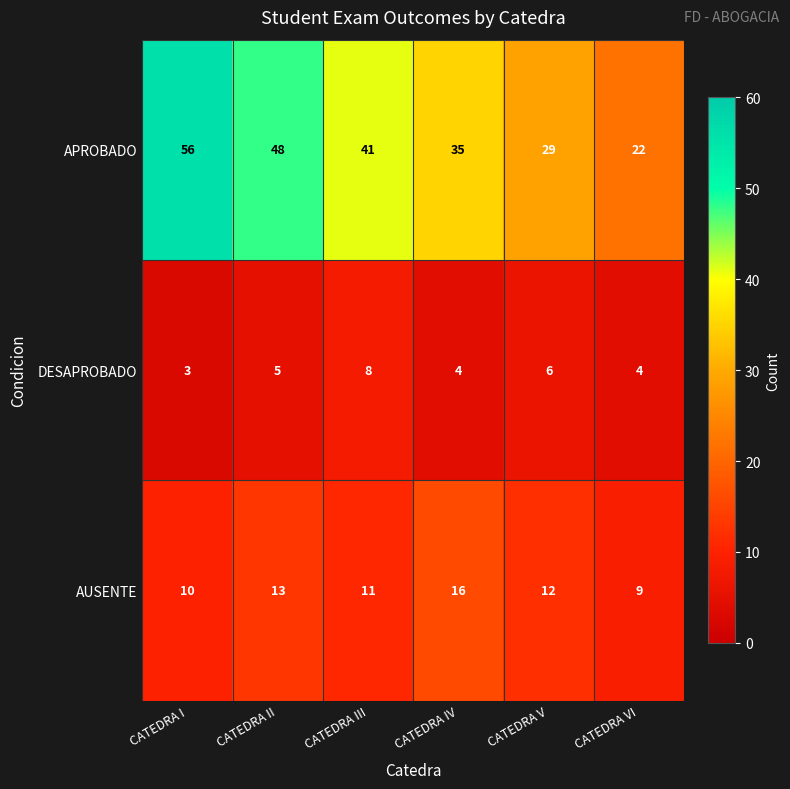

What is the greatest value displayed?

56